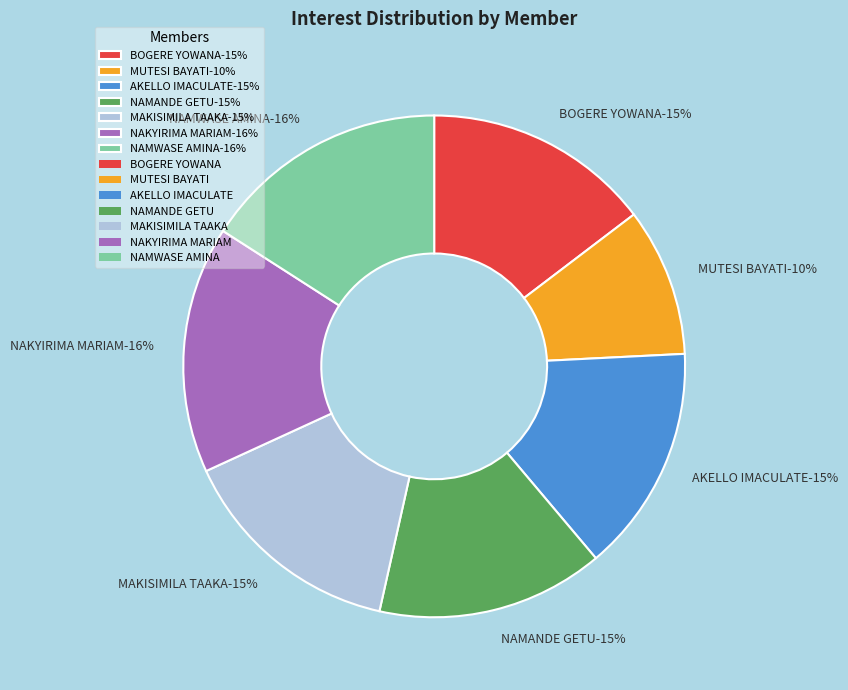

The BOGERE YOWANA slice represents 15% of the pie. True or false?

True